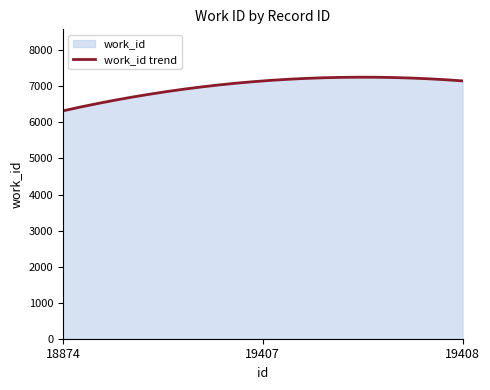

List the labels in order of value, smallest first.

18874, 19407, 19408